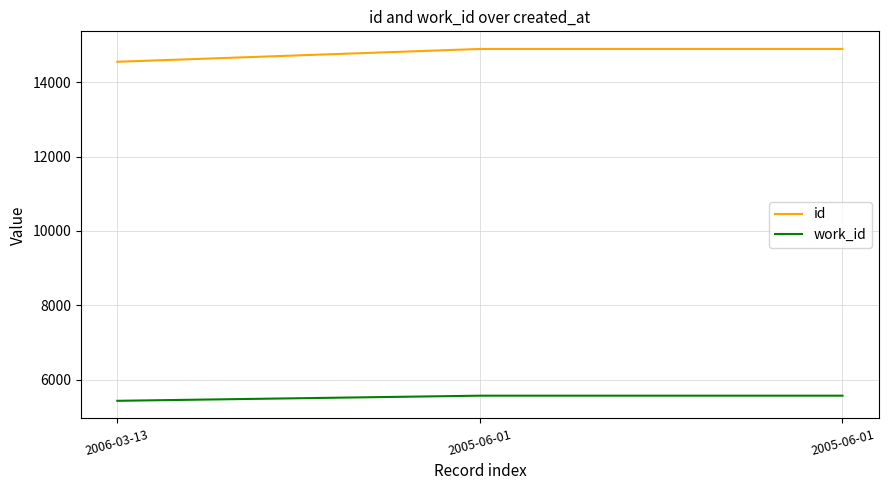

True or false: work_id has a value of 7447 at 2005-06-01.

False